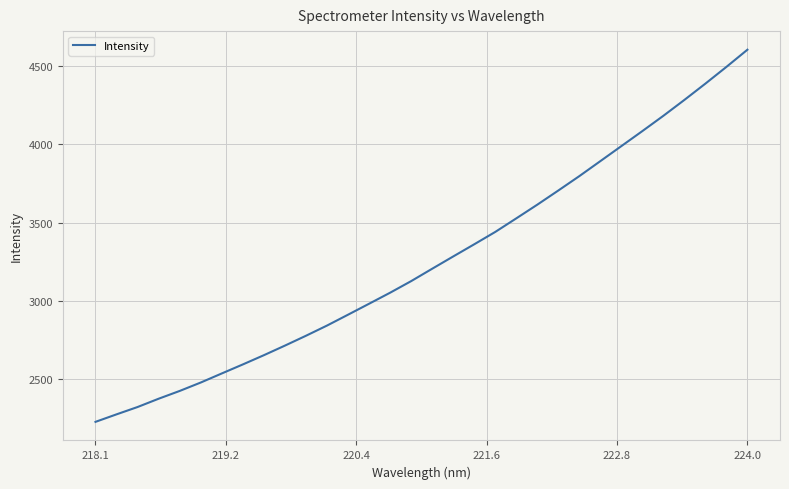

What is the minimum value shown in the chart?

2223.9